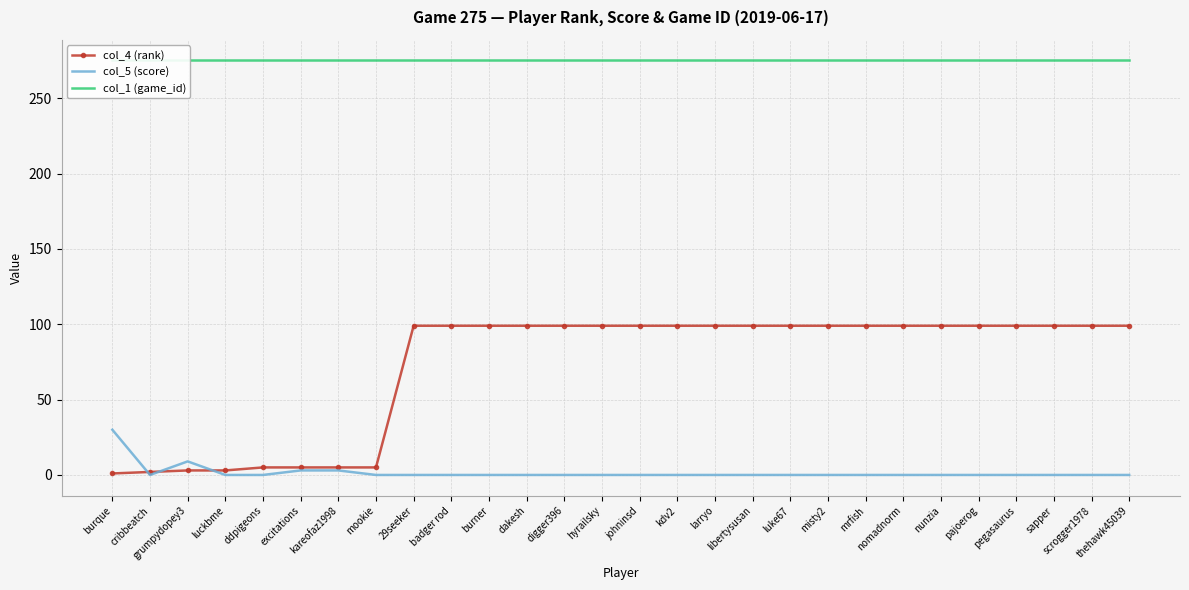

Rank the series at mookie from highest to lowest value.

col_1 (game_id), col_4 (rank), col_5 (score)